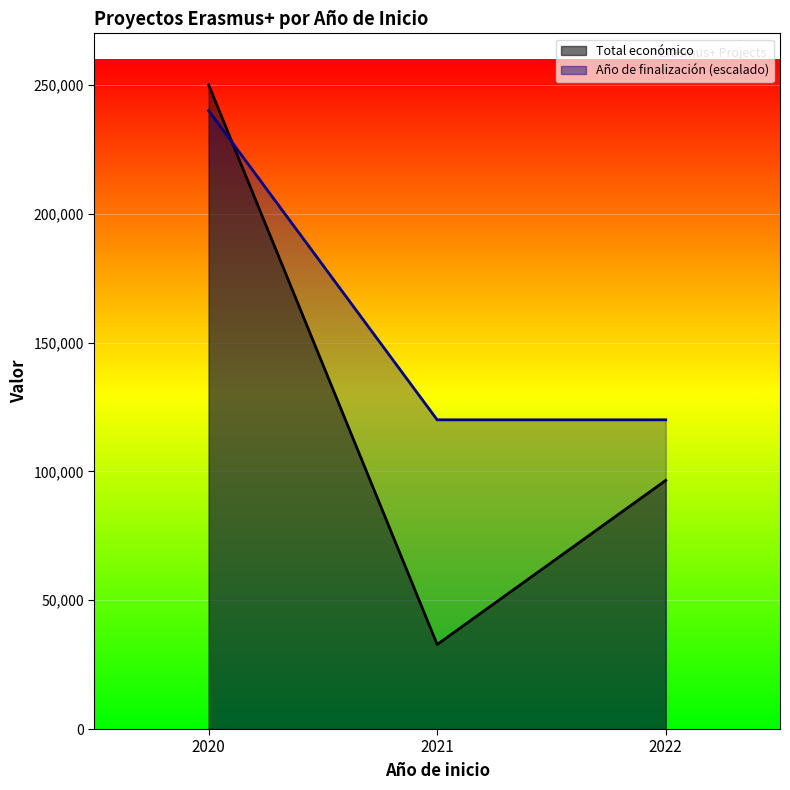

What is the approximate value of Año de finalización at 2022, to the nearest 10?

120000